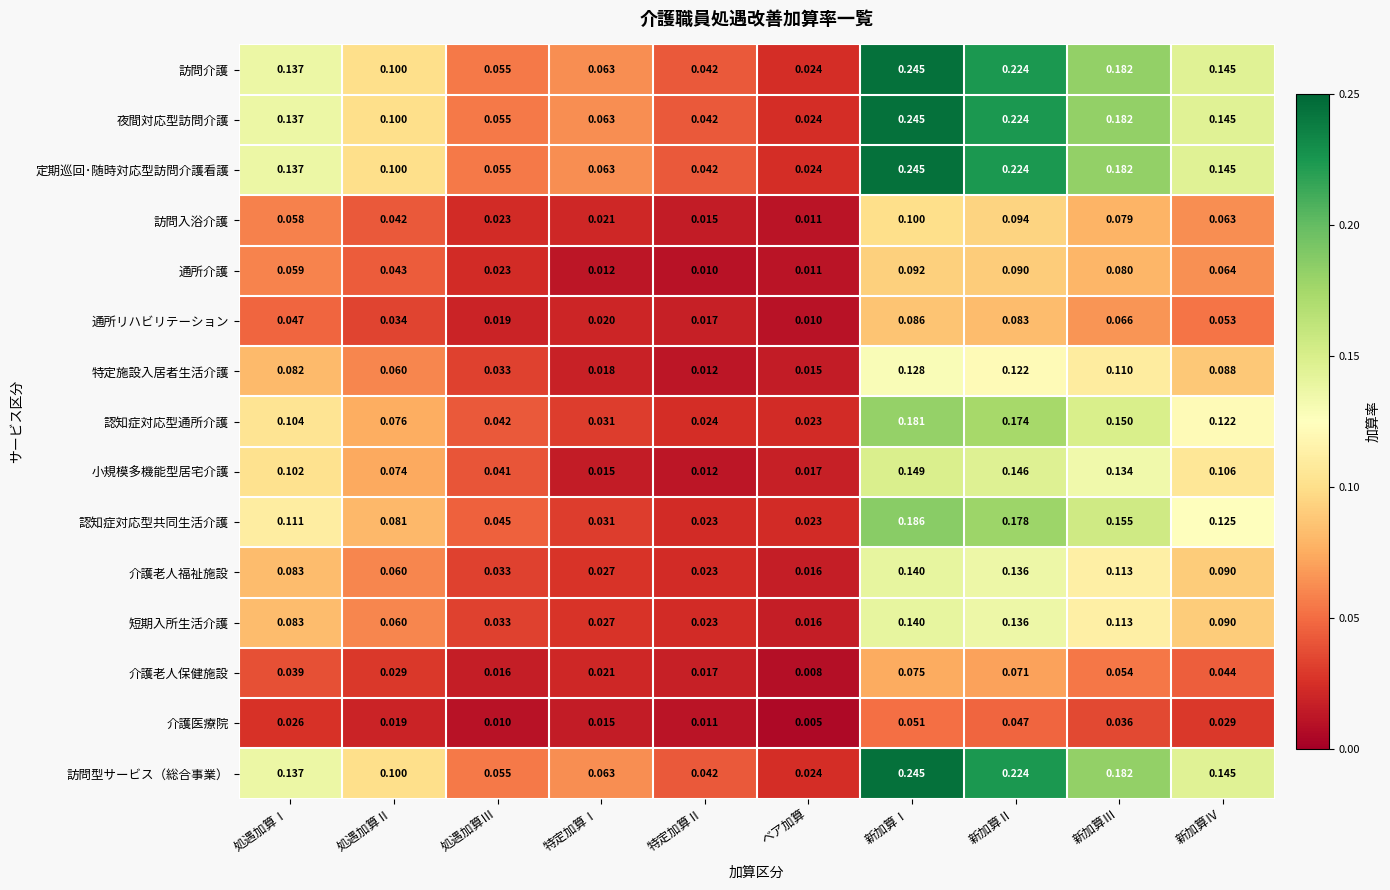

At which category is the sum across all series the highest?

新加算Ⅰ